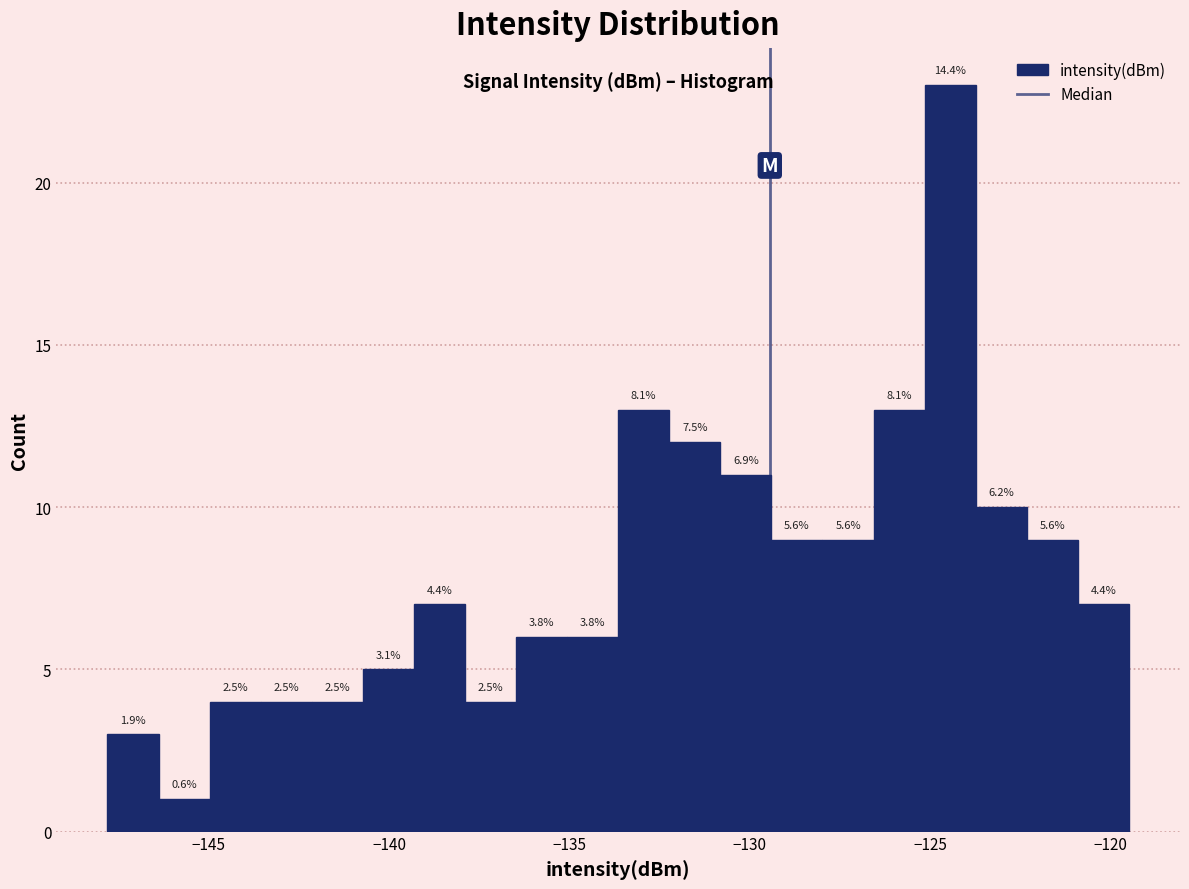

Around what value on the x-axis is the tallest bar? Give the approximate position of its centre, as read against the axis.

-124.5